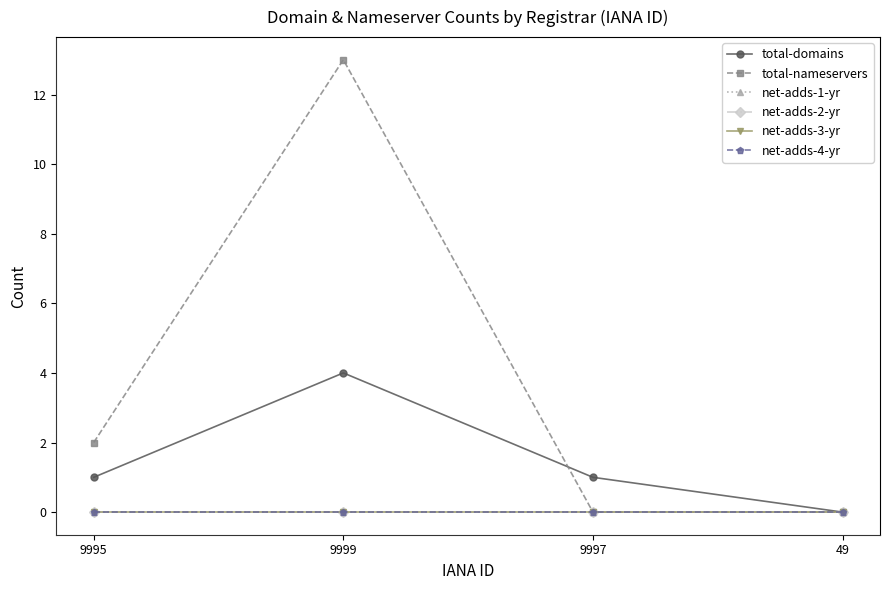

Reading left to right, extract all data points from this chart.

total-domains: 1	4	1	0
total-nameservers: 2	13	0	0
net-adds-1-yr: 0	0	0	0
net-adds-2-yr: 0	0	0	0
net-adds-3-yr: 0	0	0	0
net-adds-4-yr: 0	0	0	0